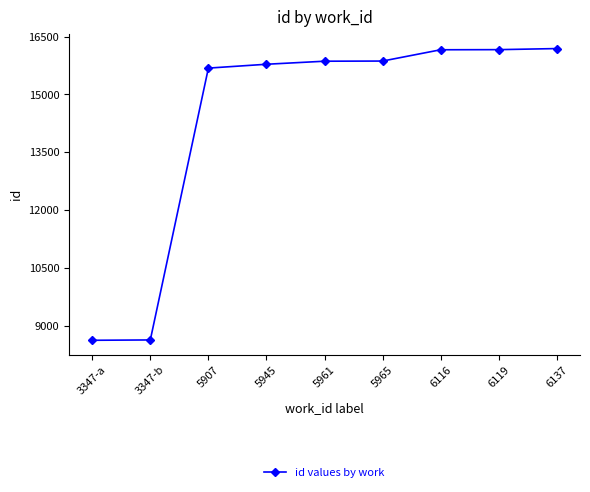

What is the change in value from 5907 to 5945?

+100